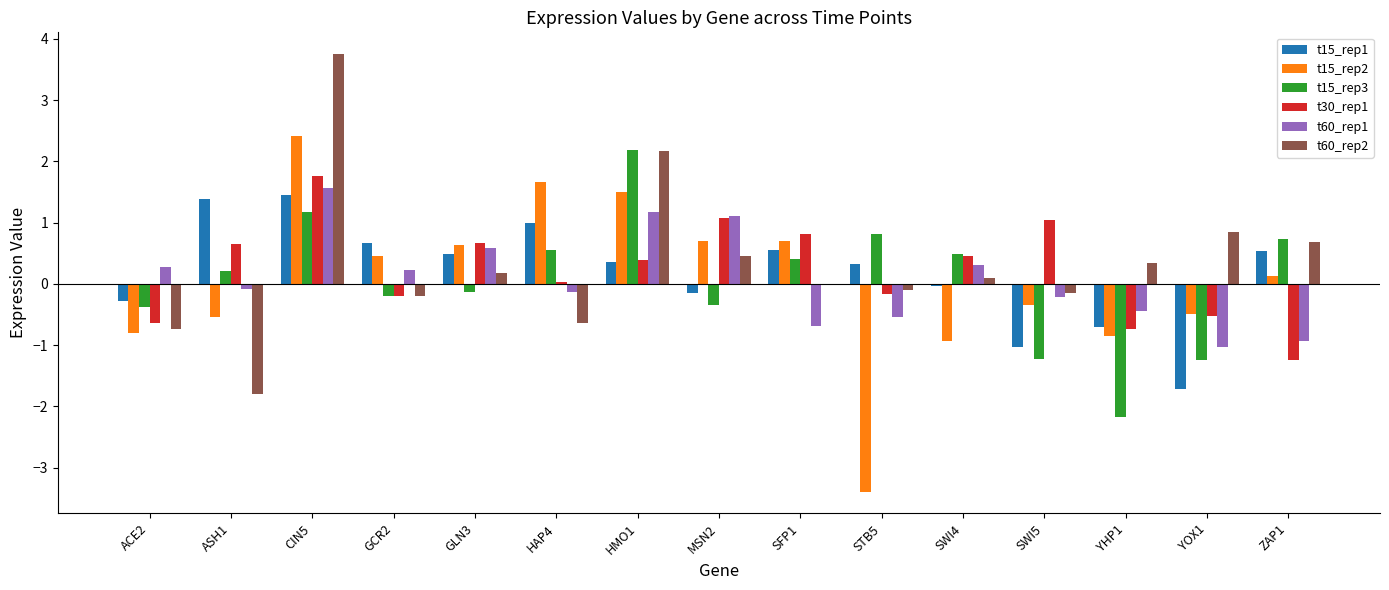

Where is t15_rep2 nearest to the value 0?

ZAP1